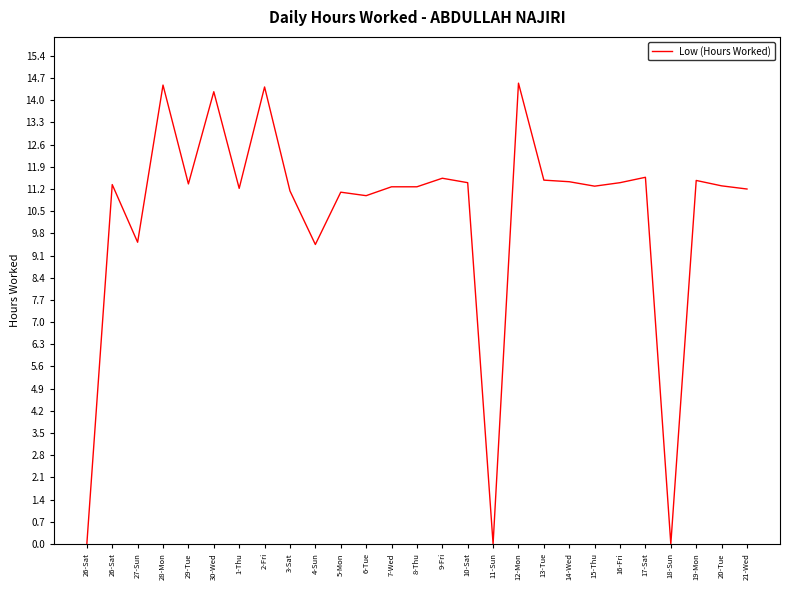

List the labels in order of value, largest first.

12-Mon, 28-Mon, 2-Fri, 30-Wed, 17-Sat, 9-Fri, 13-Tue, 19-Mon, 14-Wed, 10-Sat, 16-Fri, 29-Tue, 26-Sat, 20-Tue, 15-Thu, 7-Wed, 8-Thu, 1-Thu, 21-Wed, 3-Sat, 5-Mon, 6-Tue, 27-Sun, 4-Sun, 26-Sat, 11-Sun, 18-Sun